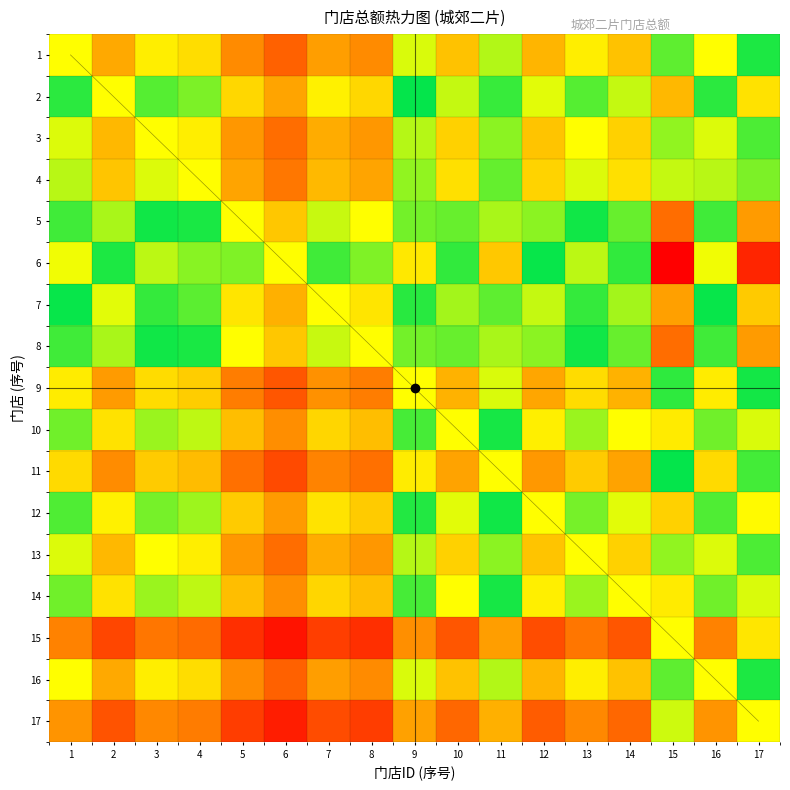

At which category is the sum across all series the highest?

15